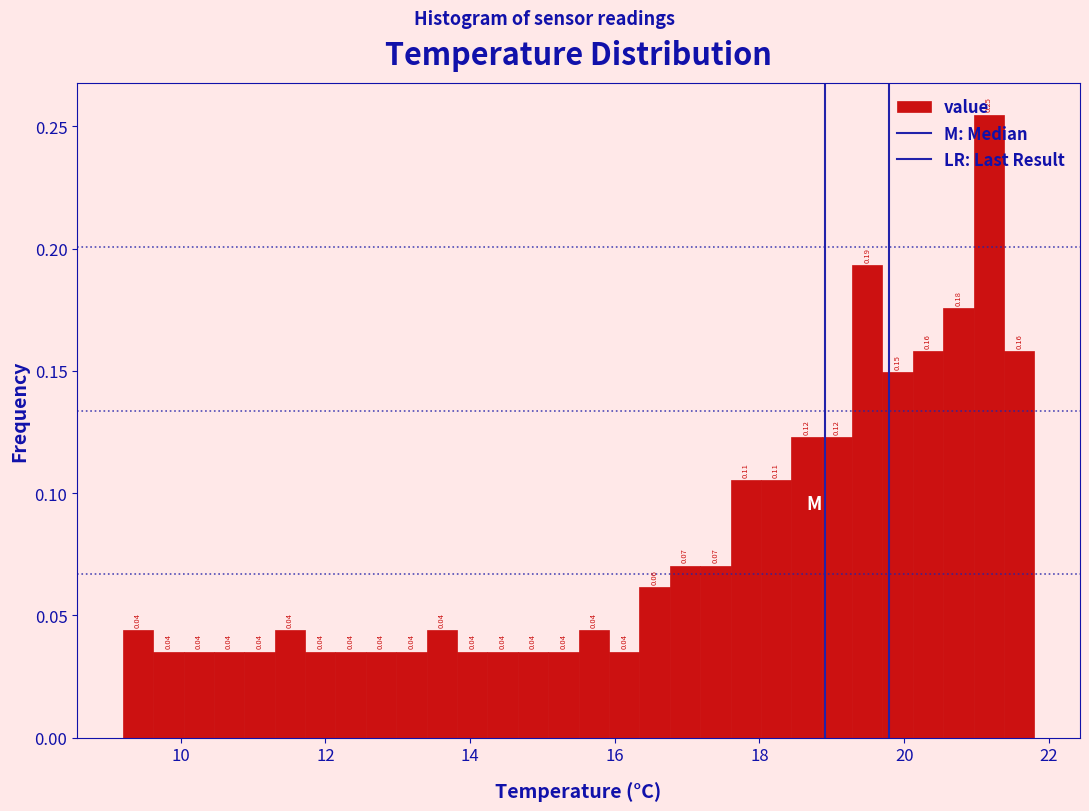

Around what value on the x-axis is the tallest bar? Give the approximate position of its centre, as read against the axis.

21.2